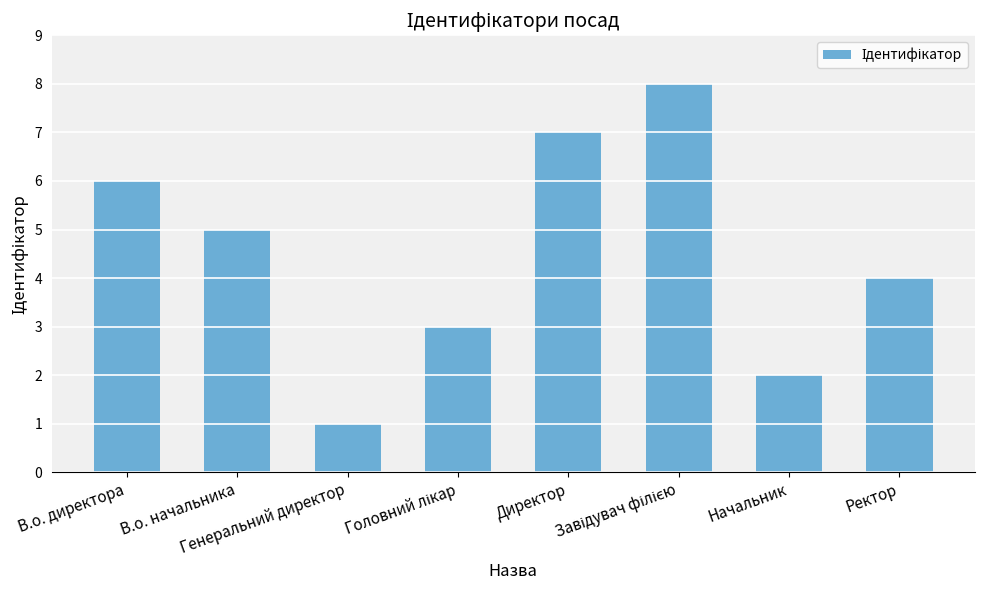

What is the difference between the second highest and second lowest values?

5